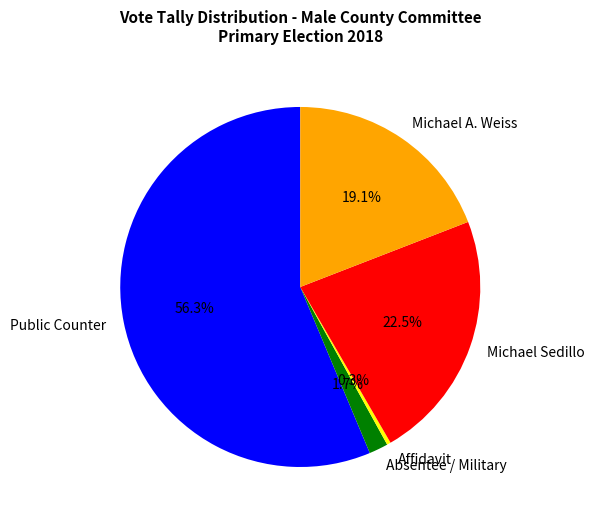

Between Michael A. Weiss and Absentee / Military, which is larger?

Michael A. Weiss